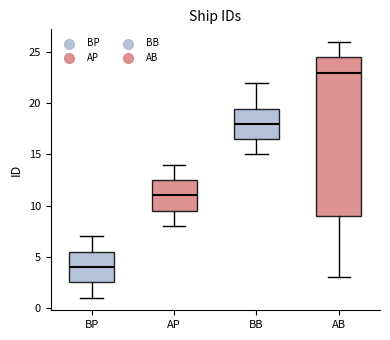

Reading left to right, read every box against the y-axis: the position of its median line, the range the box covers, and the ends of its whiskers. The values are not printed on the chart, so give them approximately, as read against the axis.

BP: median 4.0, box 2.5 to 5.5, whiskers 1.0 to 7.0
AP: median 11.0, box 9.5 to 12.5, whiskers 8.0 to 14.0
BB: median 18.0, box 16.5 to 19.5, whiskers 15.0 to 22.0
AB: median 23.0, box 9.0 to 24.5, whiskers 3.0 to 26.0